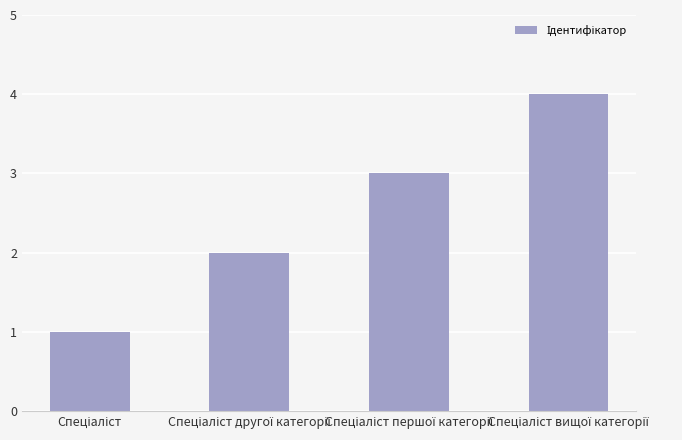

What is the difference between the maximum and minimum values?

3